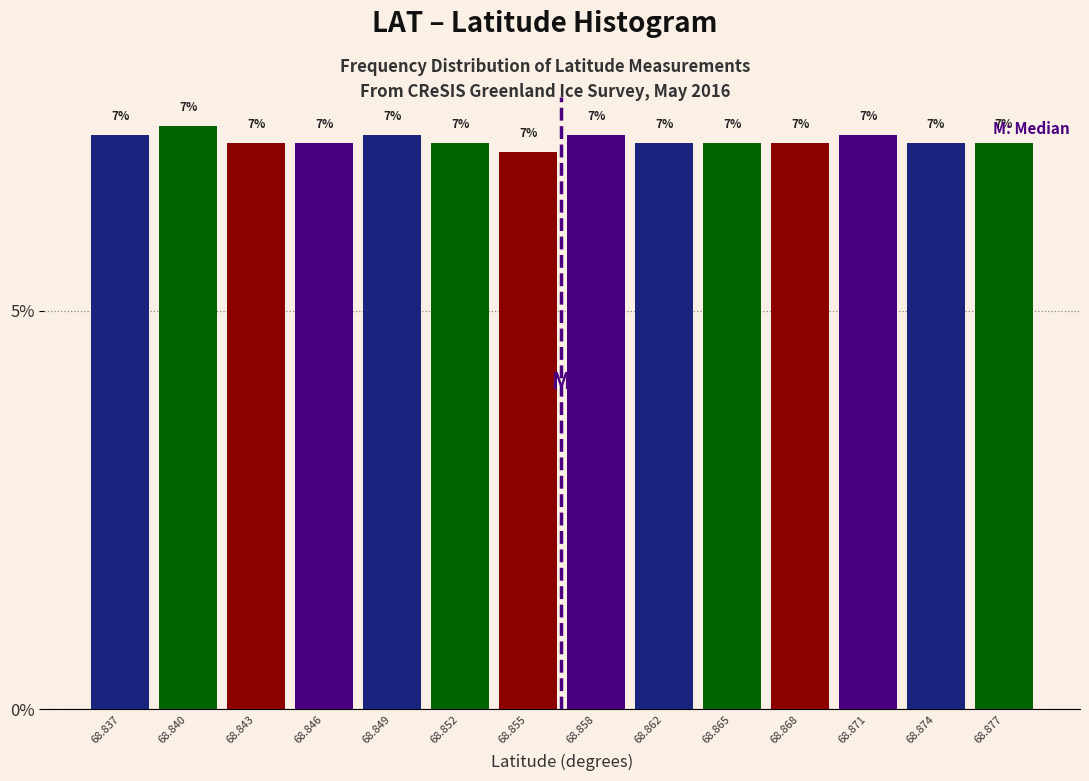

Approximately how many times larger is the value at 68.840 compared to 68.855?

1.0